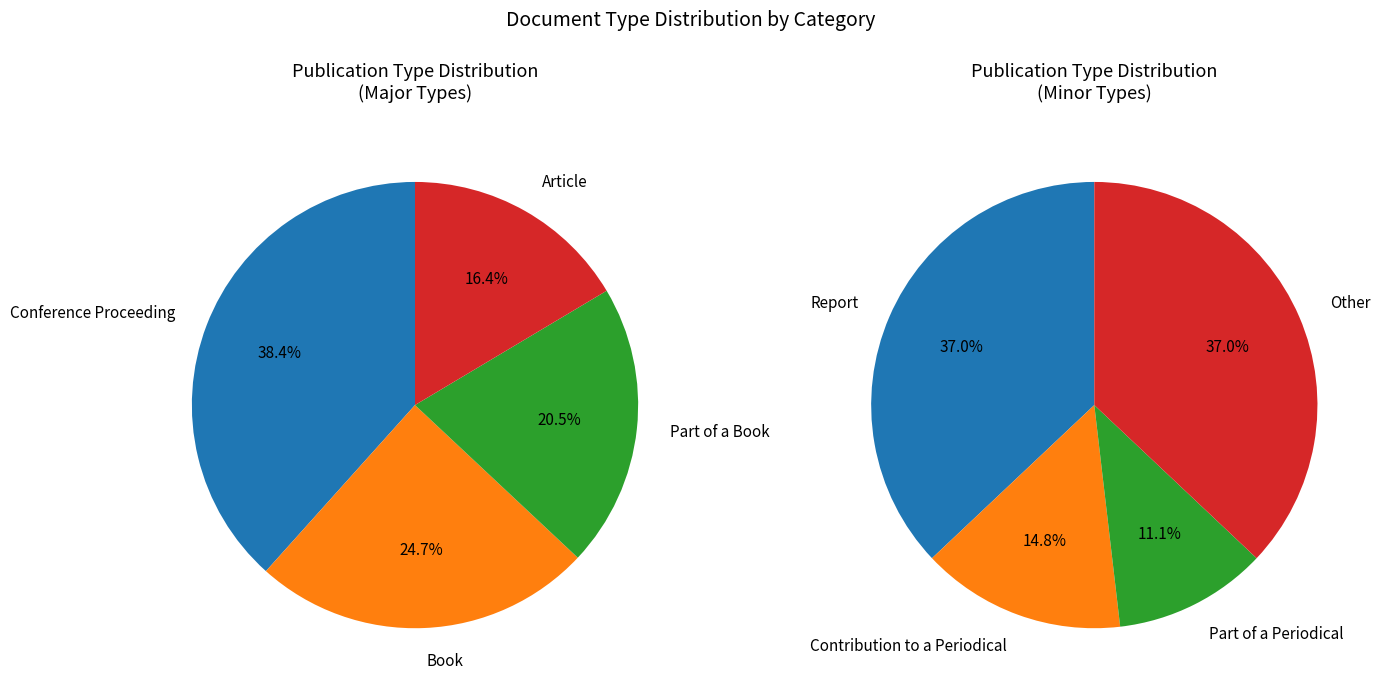

How many segments does this pie chart have?

8